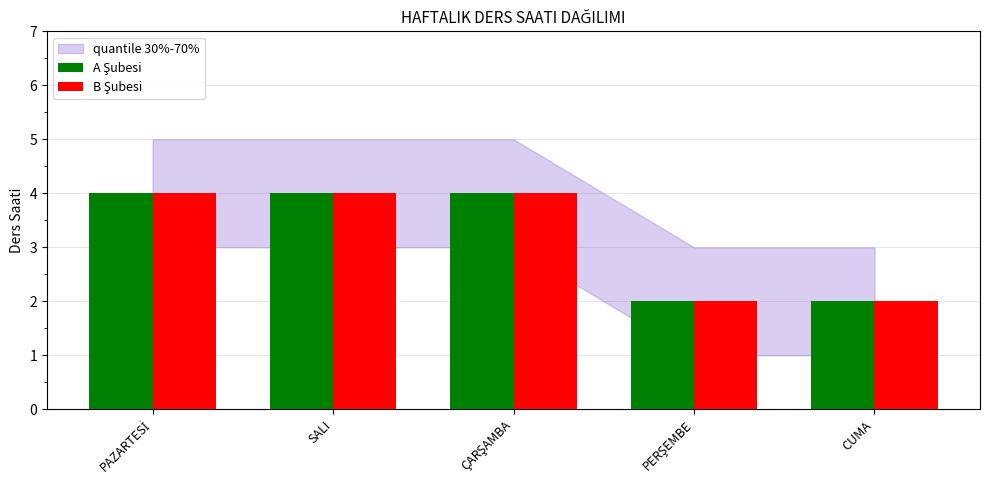

What is the total value across all series at CUMA?

4